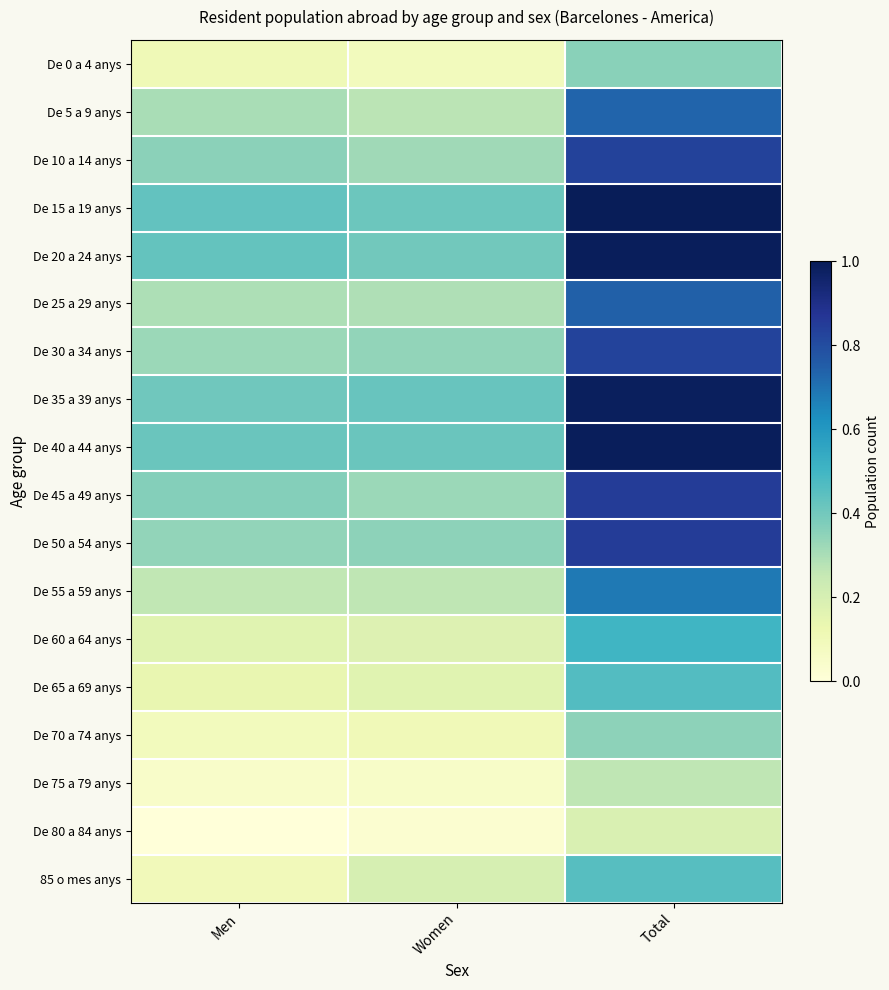

List the series in order of their peak value, highest first.

De 15 a 19 anys, De 40 a 44 anys, De 20 a 24 anys, De 35 a 39 anys, De 45 a 49 anys, De 50 a 54 anys, De 10 a 14 anys, De 30 a 34 anys, De 25 a 29 anys, De 5 a 9 anys, De 55 a 59 anys, De 60 a 64 anys, De 65 a 69 anys, 85 o mes anys, De 0 a 4 anys, De 70 a 74 anys, De 75 a 79 anys, De 80 a 84 anys